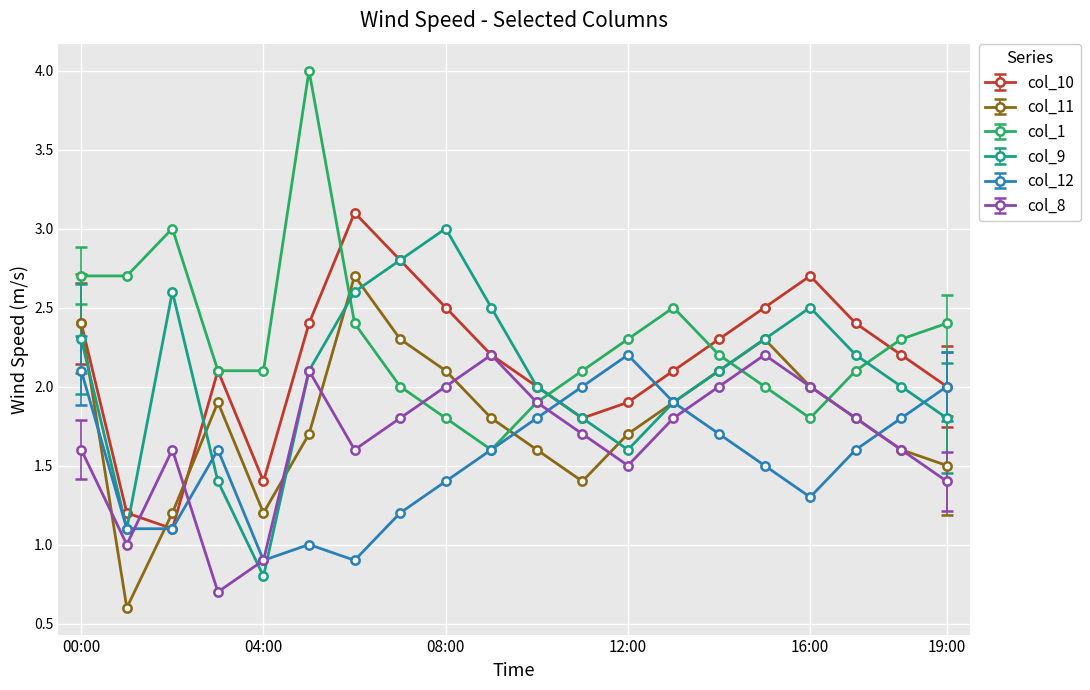

What is the lowest value of the col_12 series?

0.9